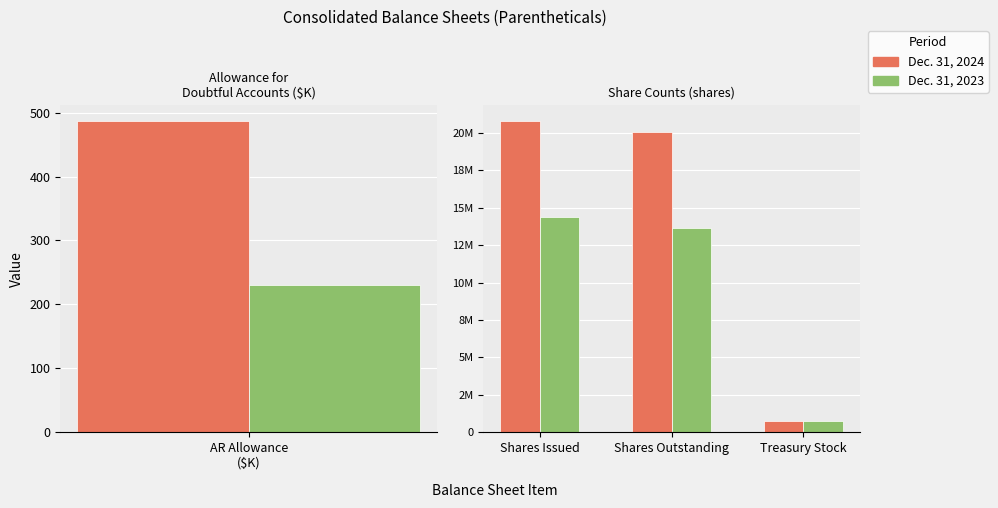

Is it true that Dec. 31, 2023 equals 7883454 at Shares Issued?

False